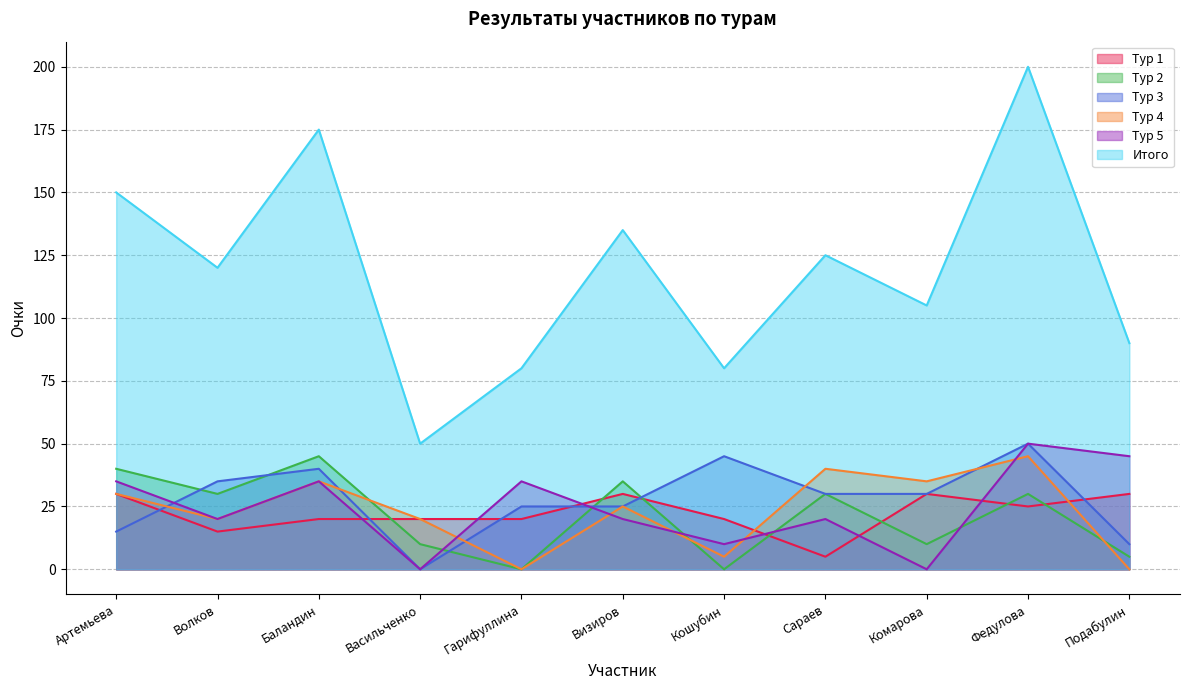

Between which two adjacent categories do Тур 2 and Тур 4 first intersect?

Баландин and Васильченко